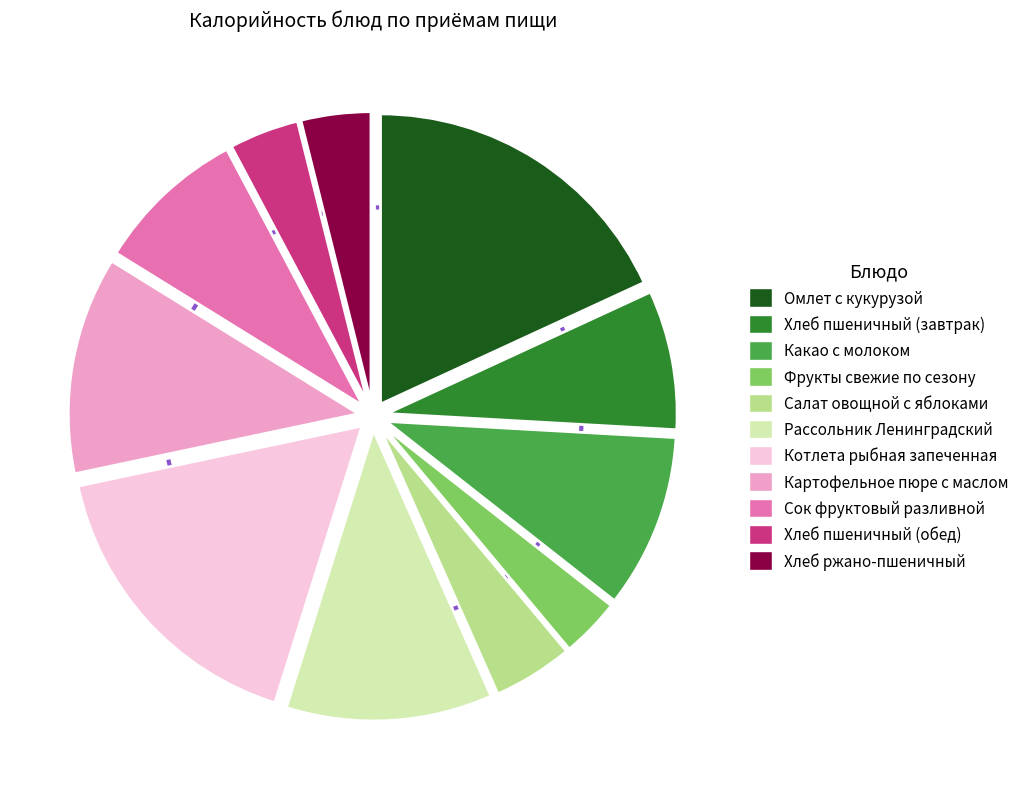

To the nearest percent, what is the difference between the largest and smallest slice percentages?

15%